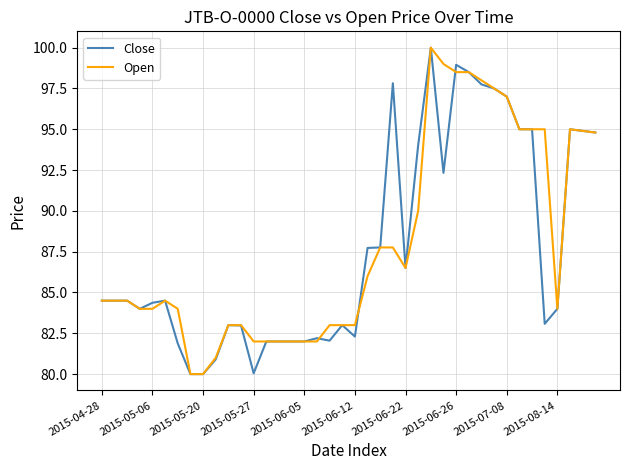

What is the maximum value shown in the chart?

100.0